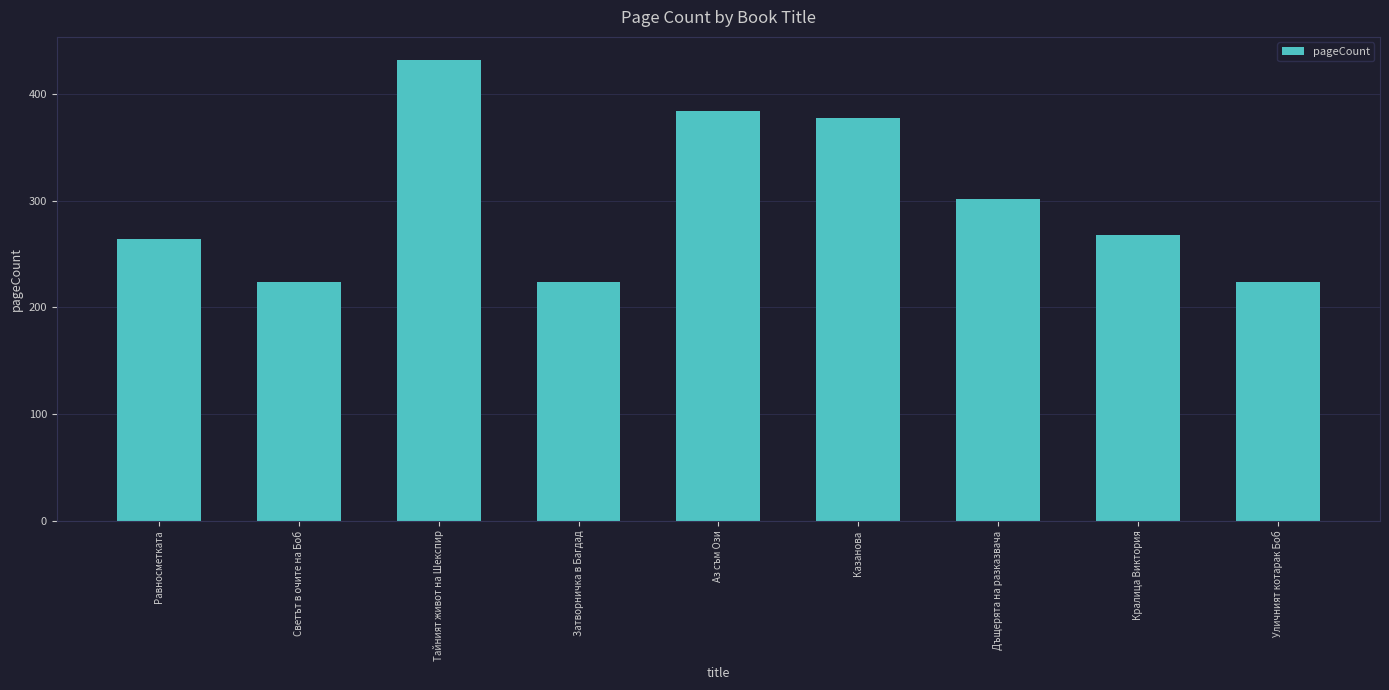

Reading left to right, list all the values displayed in this chart.

Равносметката=264	Светът в очите на Боб=224	Тайният живот на Шекспир=432	Затворничка в Багдад=224	Аз съм Ози=384	Казанова=378	Дъщерята на разказвача=302	Кралица Виктория=268	Уличният котарак Боб=224